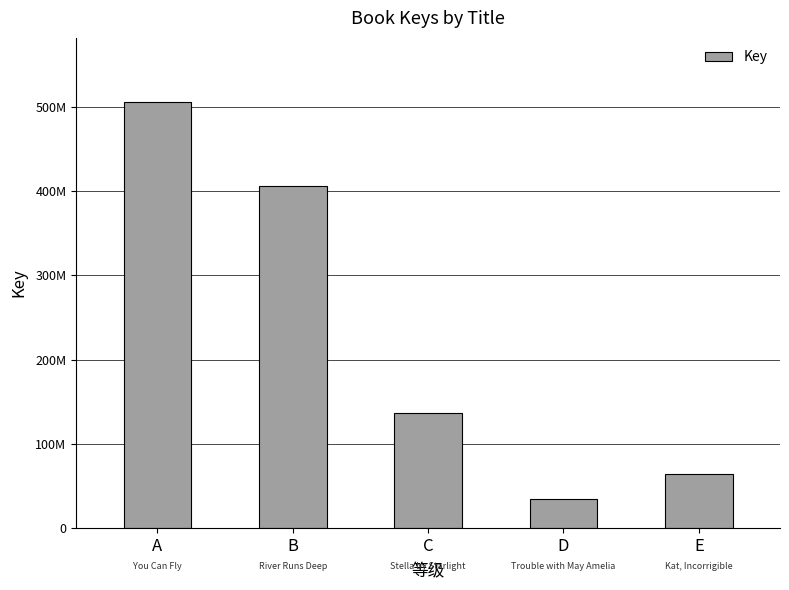

Where is the data nearest to the value 270535993?

C